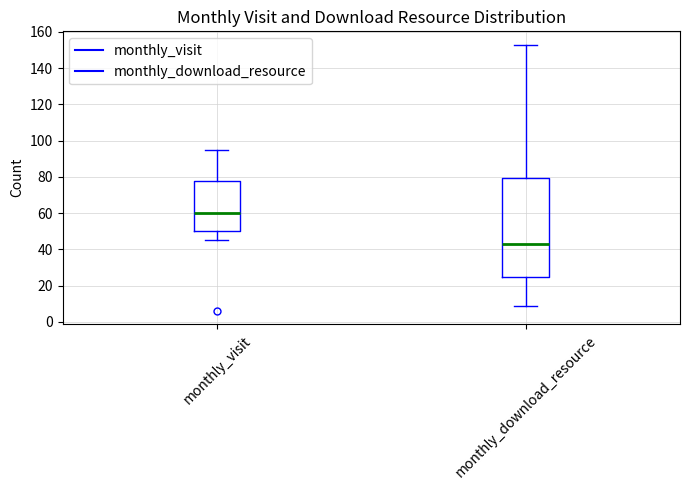

Reading left to right, read every box against the y-axis: the position of its median line, the range the box covers, and the ends of its whiskers. The values are not printed on the chart, so give them approximately, as read against the axis.

monthly_visit: median 60, box 50 to 78, whiskers 46 to 96
monthly_download_resource: median 44, box 24 to 80, whiskers 10 to 154